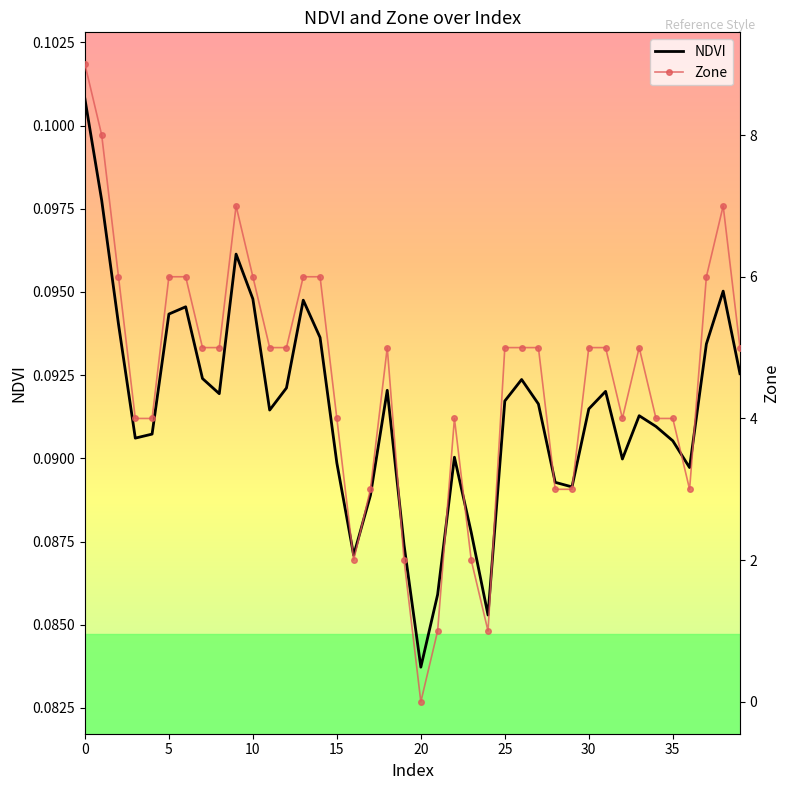

In NDVI, how many points are lower than both neighbors (excluding endpoints)?

9